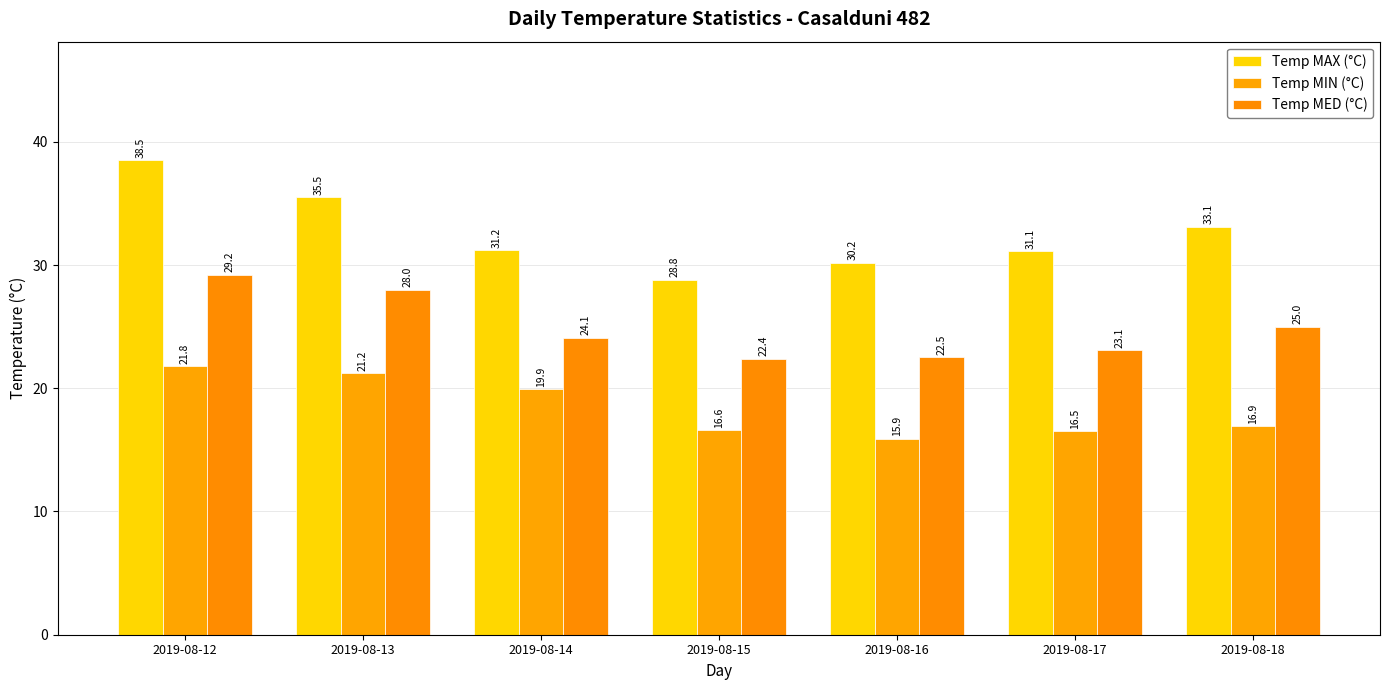

How many bars are there in each group?

3